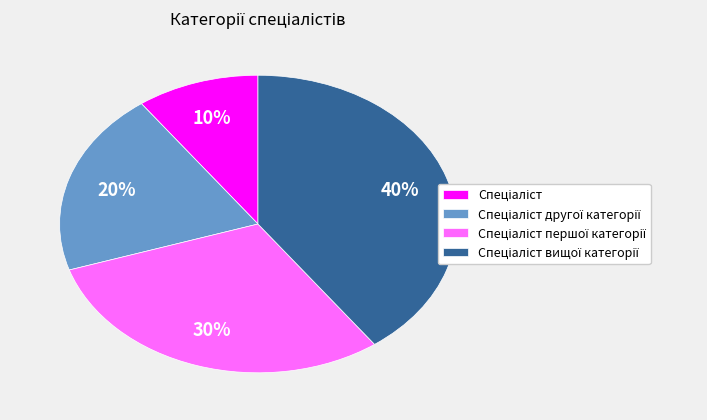

Is there any slice that represents more than half of the pie?

No